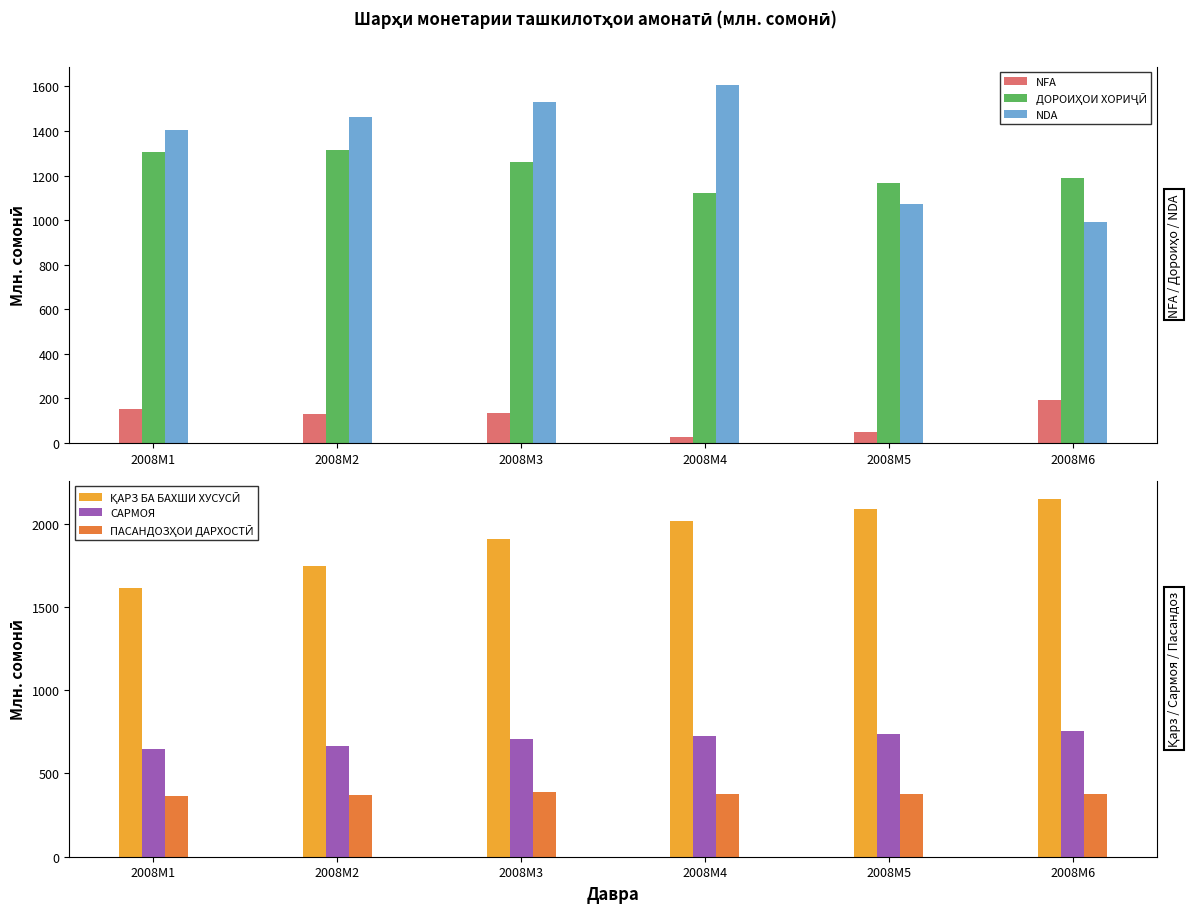

How many distinct data groups are displayed?

6